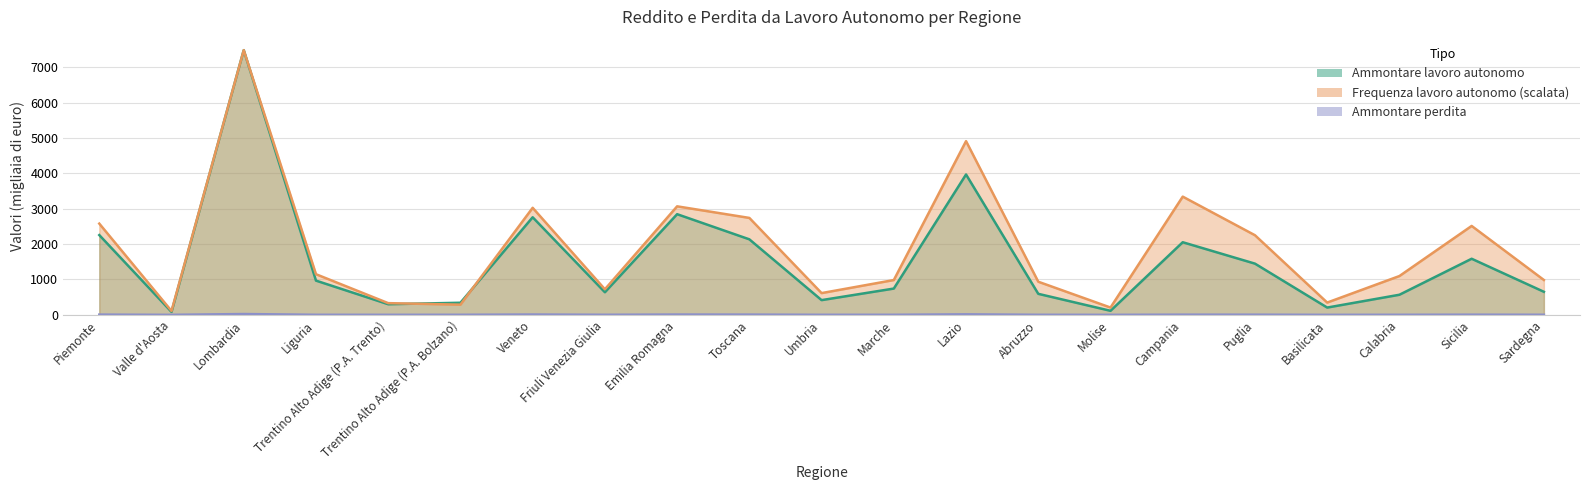

How many intersections are there between Ammontare lavoro autonomo and Frequenza lavoro autonomo?

2